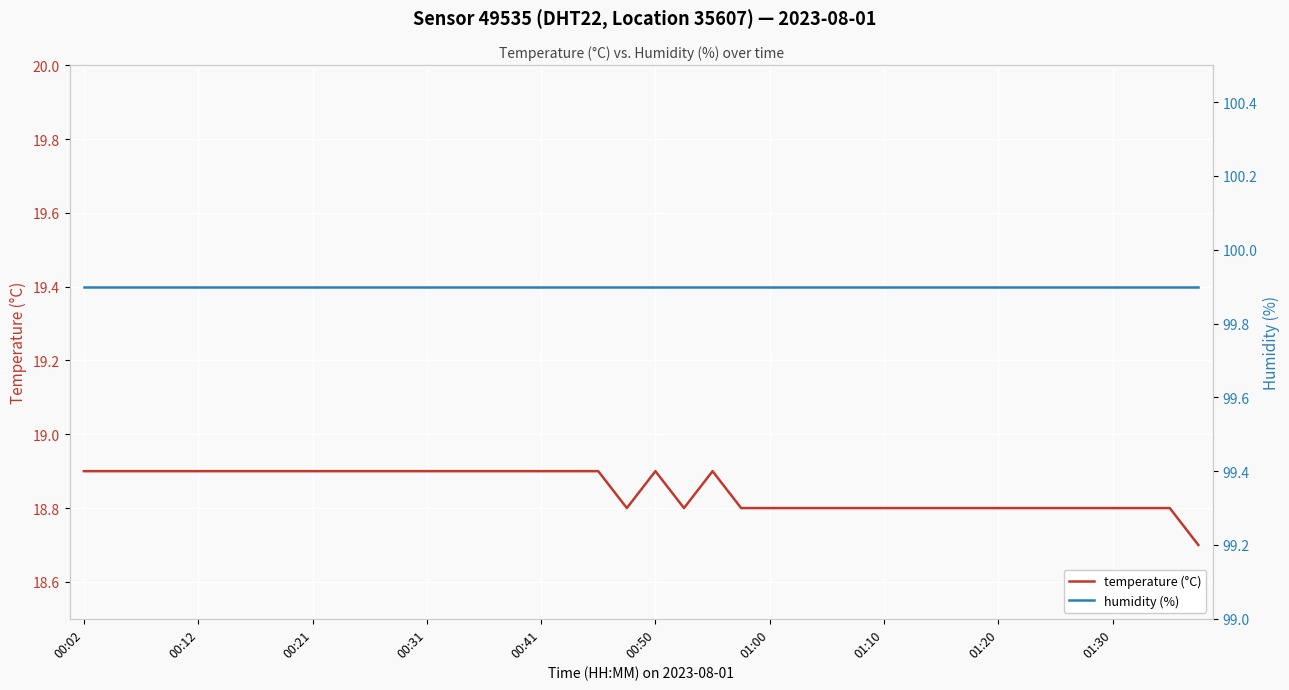

True or false: humidity (%) has more than 0 points higher than both neighbors.

False